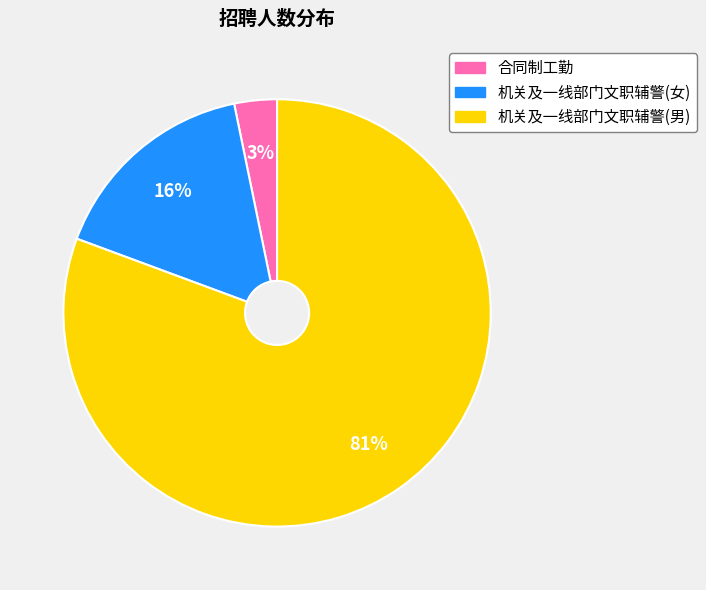

Does any single category account for the majority?

Yes